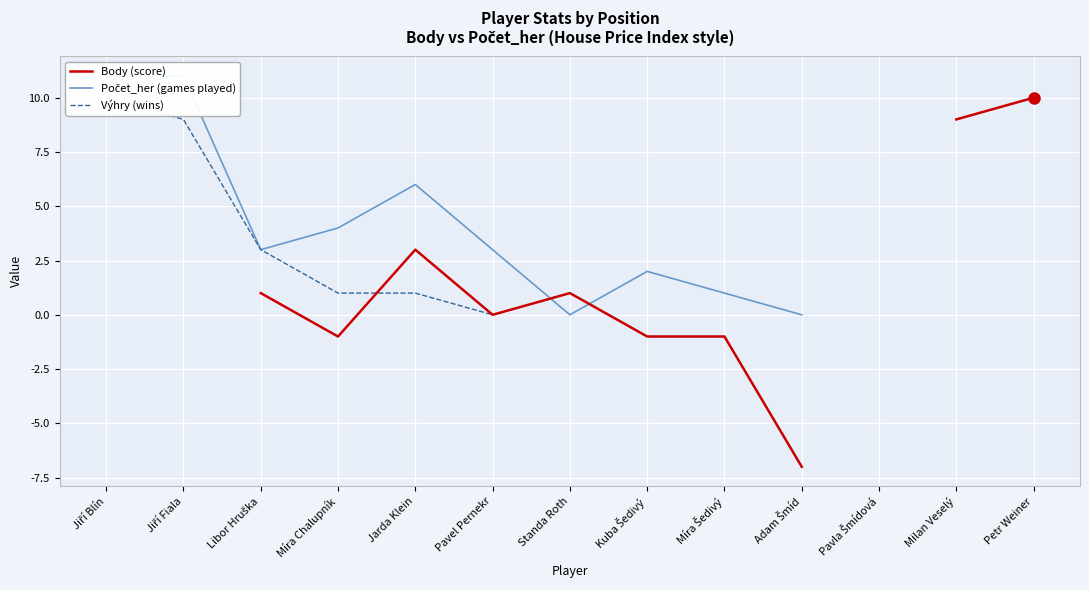

How many positive values does the Výhry (wins) series have?

9